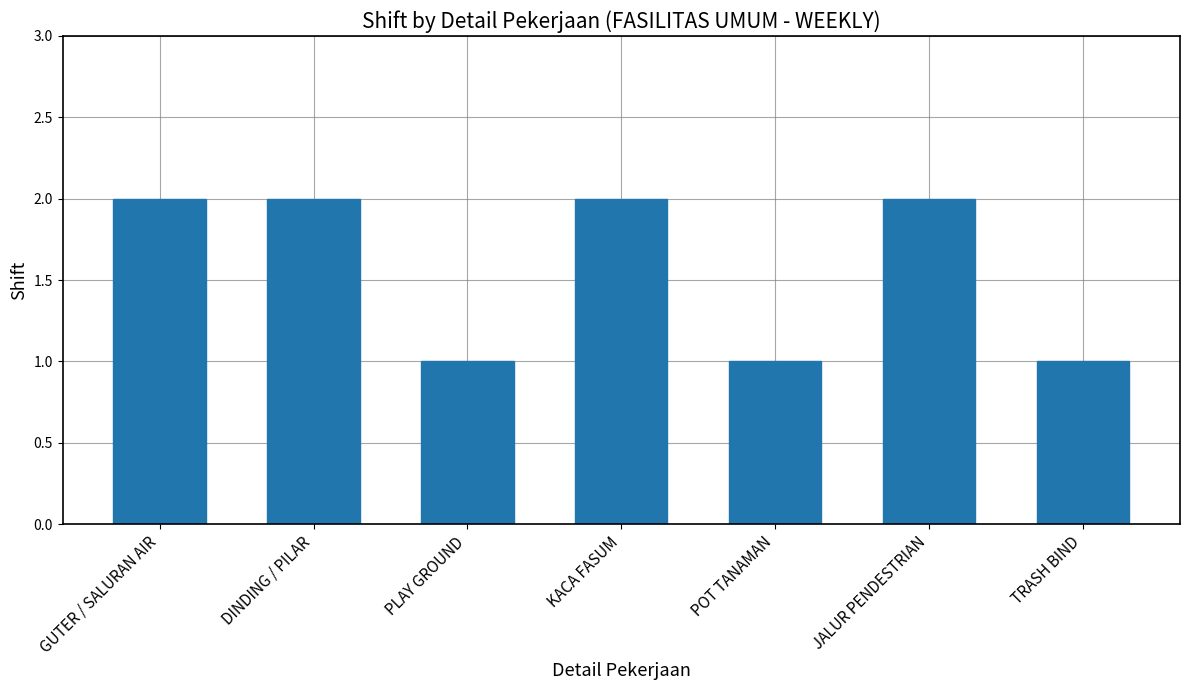

Reading left to right, list all the values displayed in this chart.

2	2	1	2	1	2	1